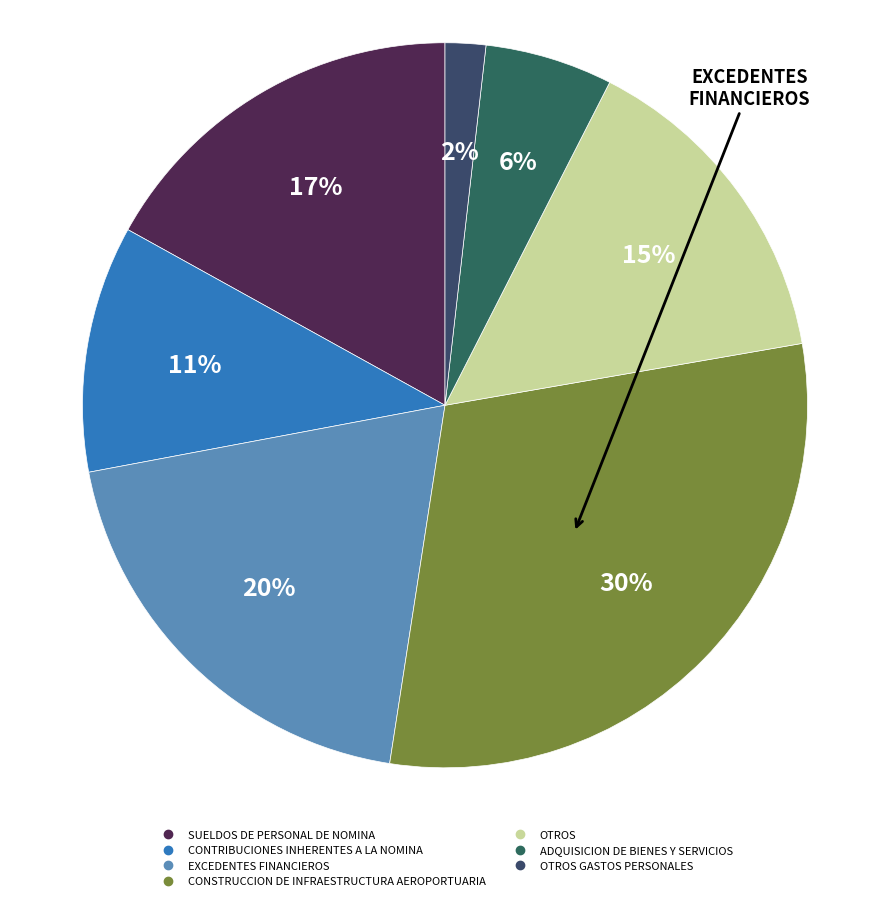

To the nearest percent, what is the average slice percentage?

14%